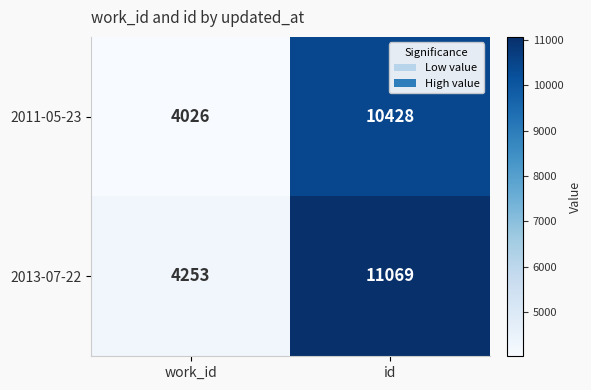

Reading left to right, transcribe all the data shown in this chart.

2011-05-23: work_id=4026	id=10428
2013-07-22: work_id=4253	id=11069